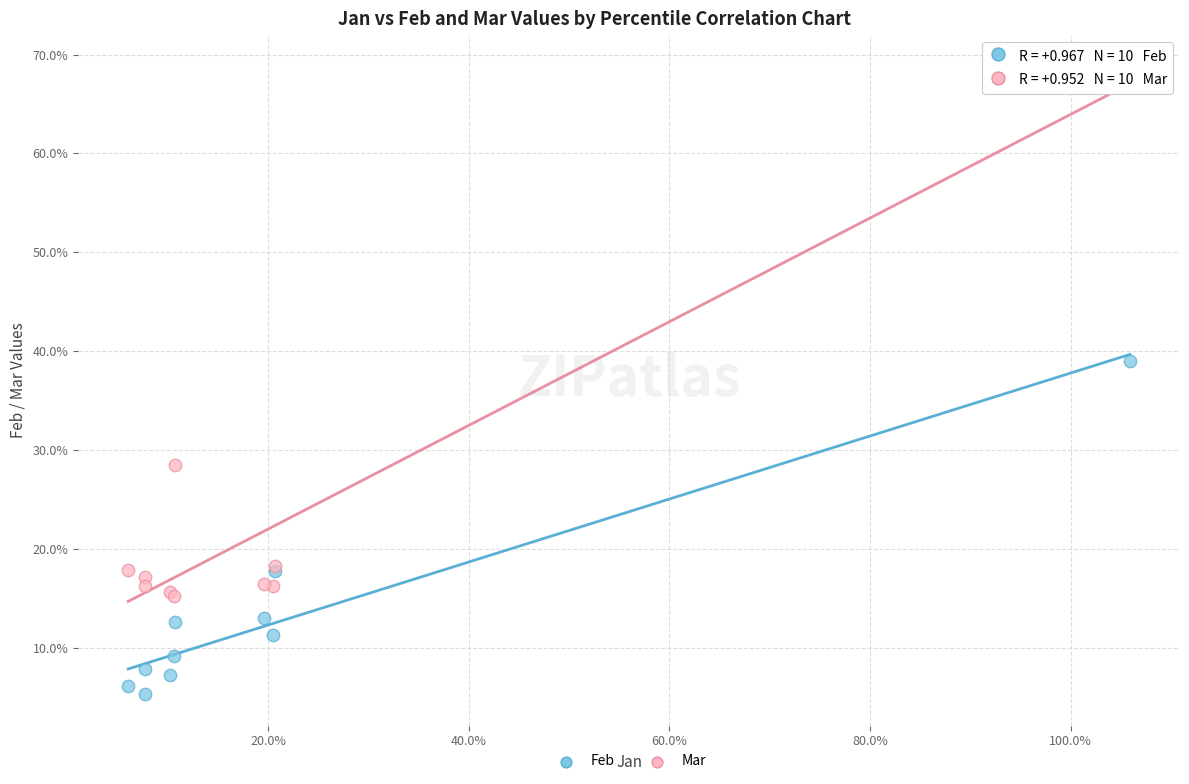

Which series contains the lowest Y value?

Feb